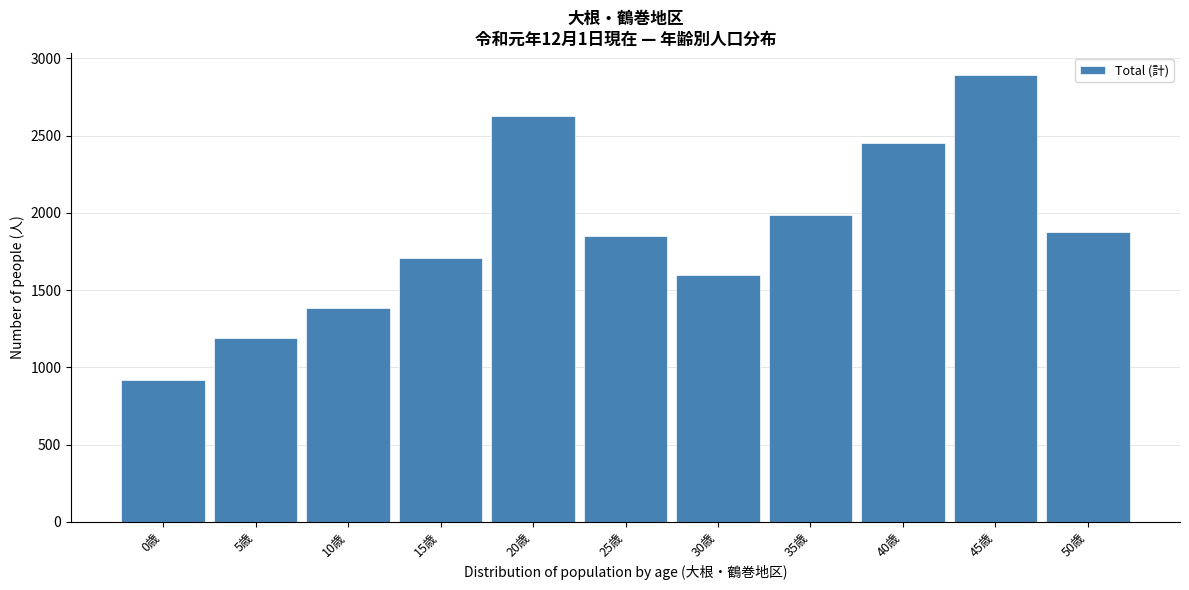

Reading left to right, list all the values displayed in this chart.

915	1187	1386	1705	2624	1848	1597	1984	2455	2889	1876